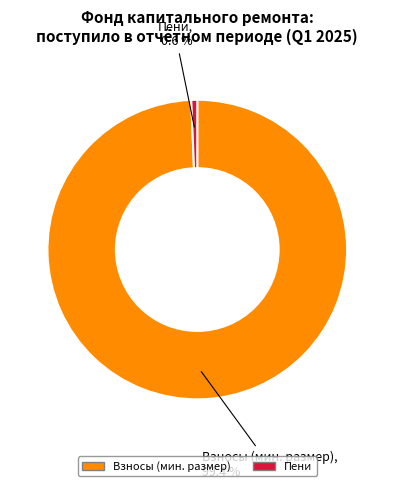

Is there a majority slice in this chart?

Yes